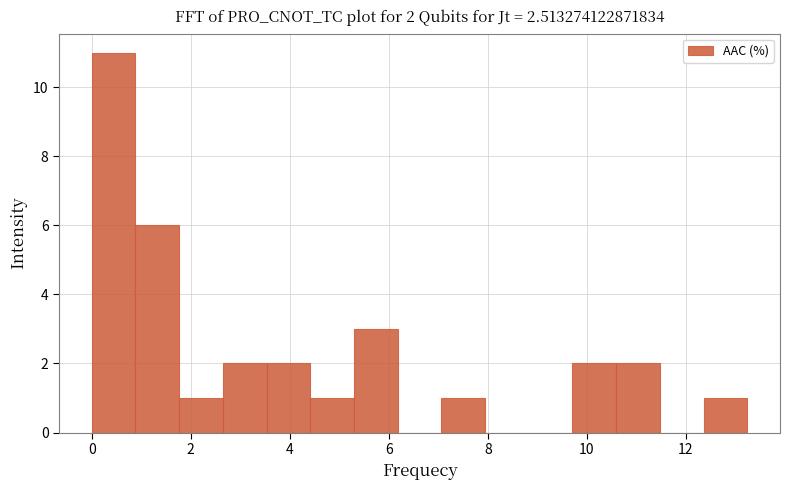

Over which range of the x-axis is the bar tallest?

0.0 to 0.8